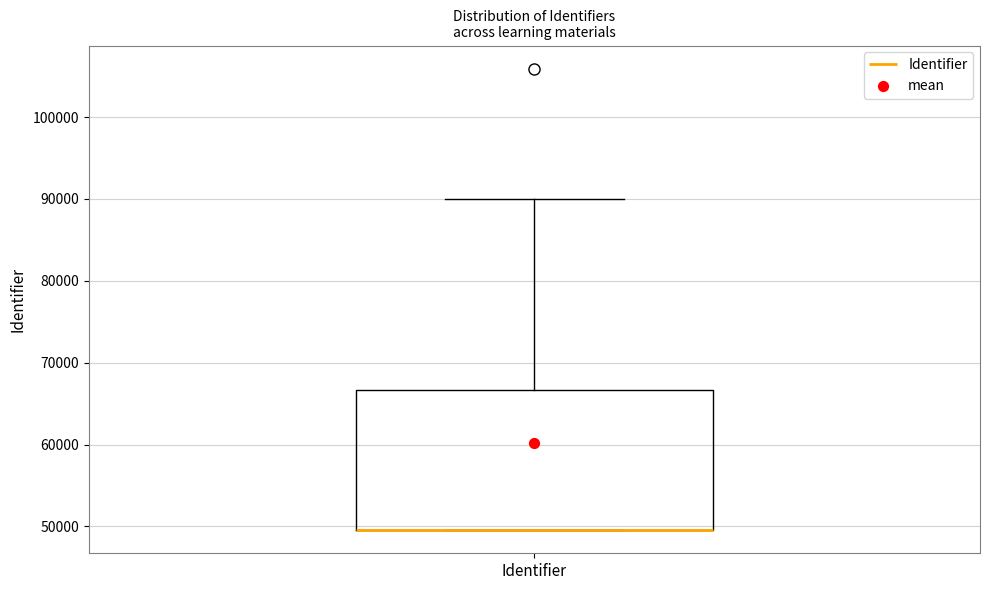

Read this box plot against the y-axis: the position of the median line, the range covered by the box, and the ends of both whiskers. The values are not printed on the chart, so give them approximately, as read against the axis.

median 50000 (drawn on the box's lower edge), box 50000 to 67000, whiskers 50000 to 90000